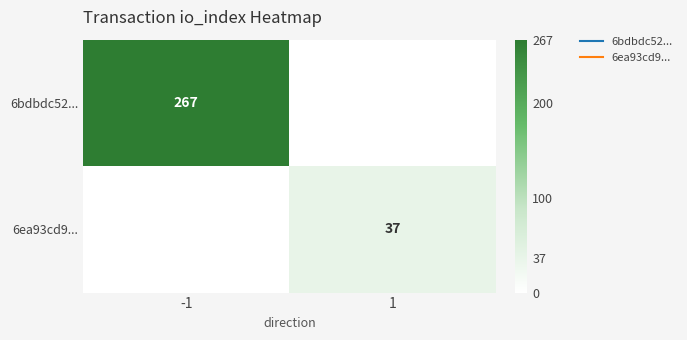

At which category does the chart reach its minimum across all series?

1